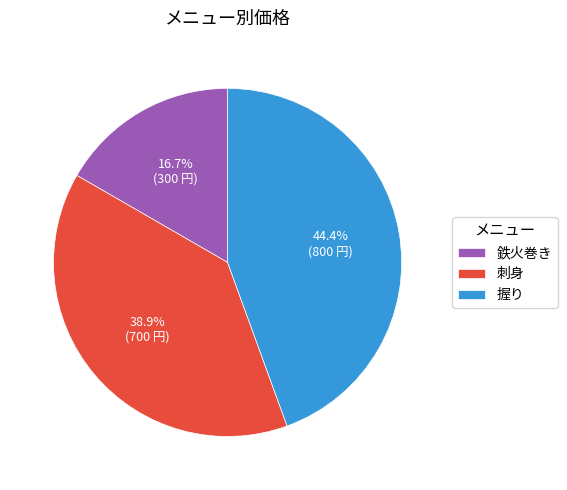

What percentage is the 握り slice, to the nearest percent?

44%